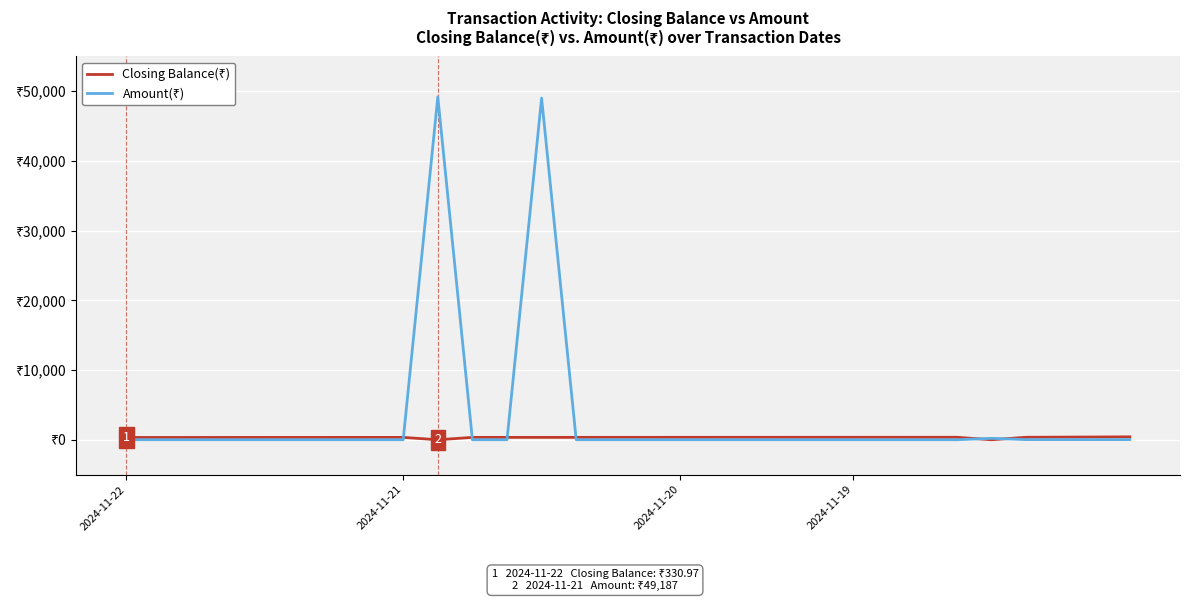

Does the chart display data point markers on the line(s)?

No